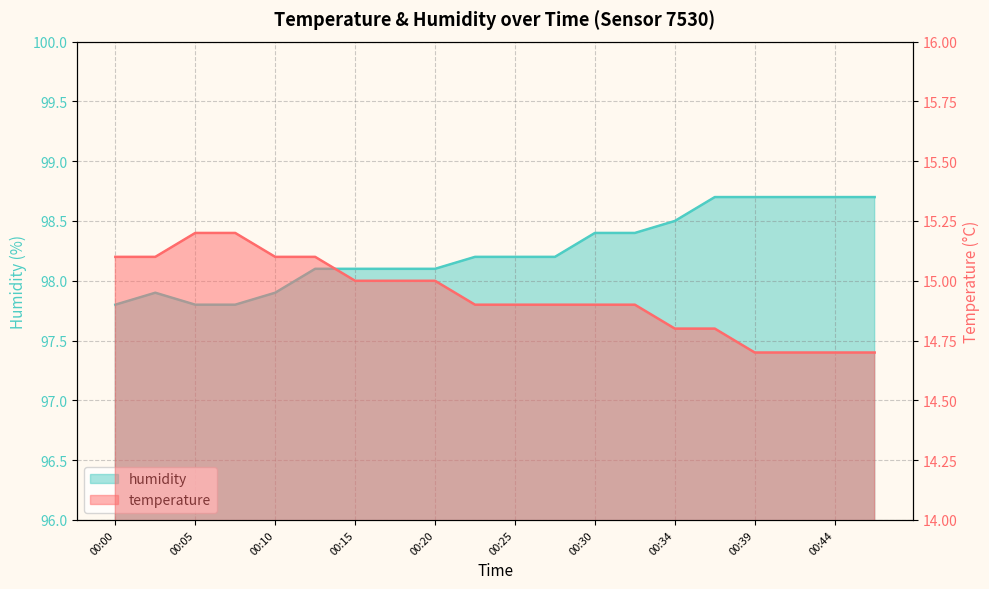

Reading left to right, extract all data points from this chart.

temperature: 00:00=15.1	00:03=15.1	00:05=15.2	00:08=15.2	00:10=15.1	00:13=15.1	00:15=15.0	00:17=15.0	00:20=15.0	00:22=14.9	00:25=14.9	00:27=14.9	00:30=14.9	00:32=14.9	00:34=14.8	00:37=14.8	00:39=14.7	00:42=14.7	00:44=14.7	00:47=14.7
humidity: 00:00=97.8	00:03=97.9	00:05=97.8	00:08=97.8	00:10=97.9	00:13=98.1	00:15=98.1	00:17=98.1	00:20=98.1	00:22=98.2	00:25=98.2	00:27=98.2	00:30=98.4	00:32=98.4	00:34=98.5	00:37=98.7	00:39=98.7	00:42=98.7	00:44=98.7	00:47=98.7